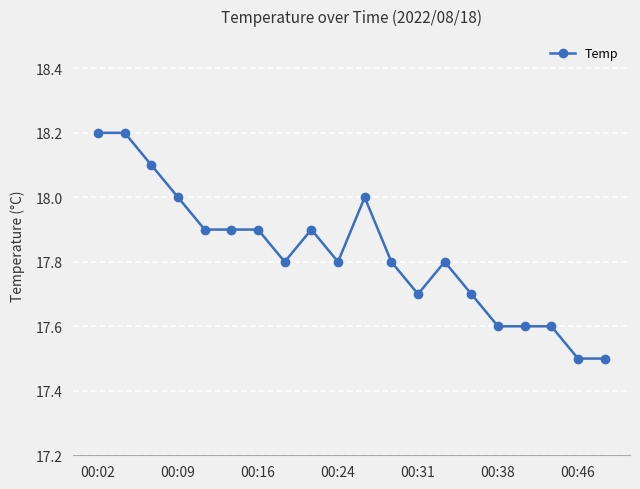

What is the smallest value displayed?

17.5